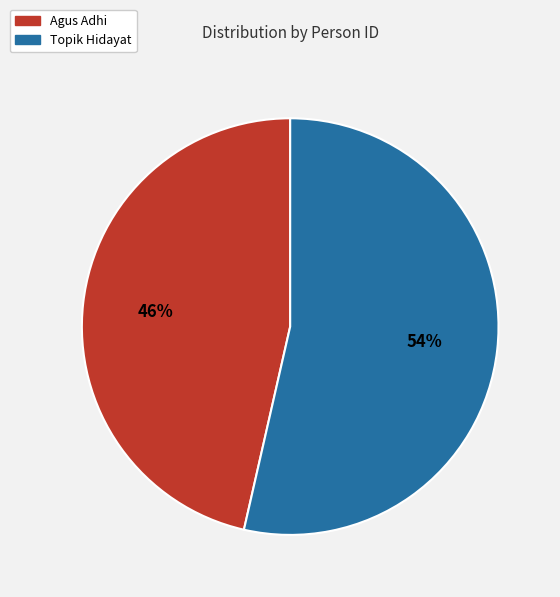

Is there any slice that represents more than half of the pie?

Yes